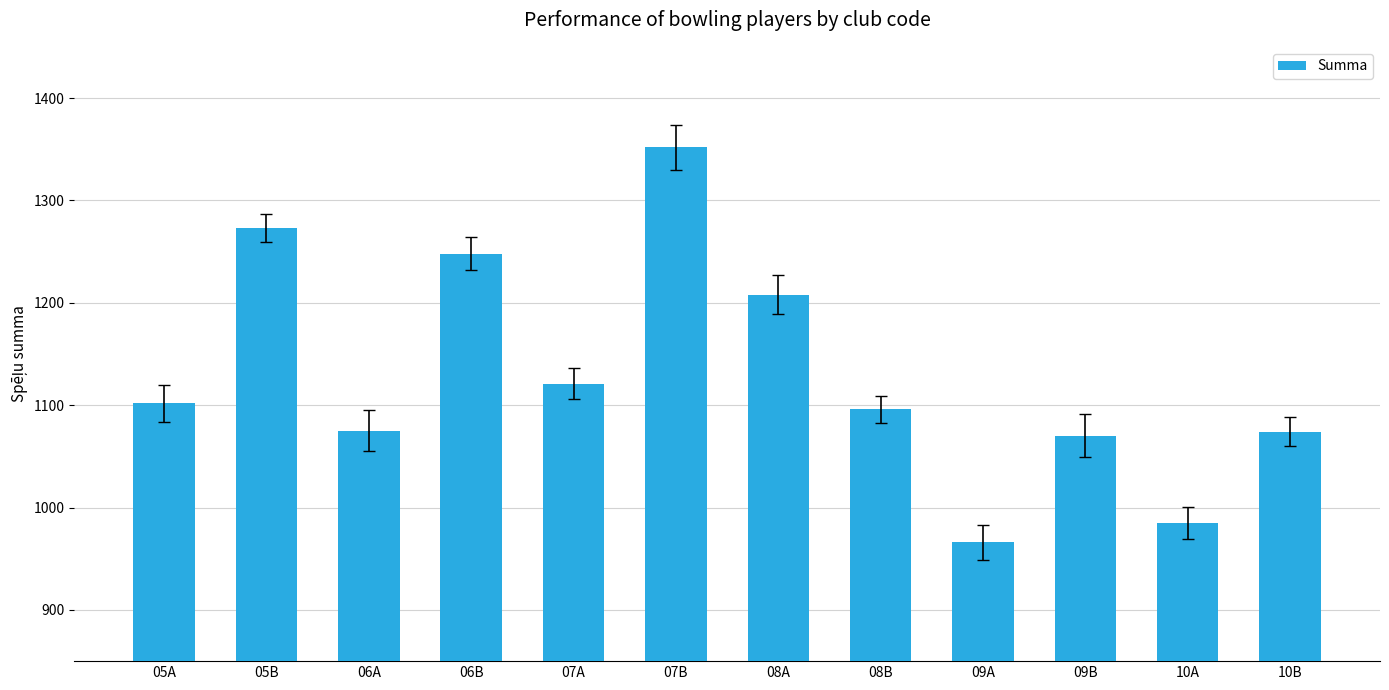

What is the value of the 1st bar from the left?

1102